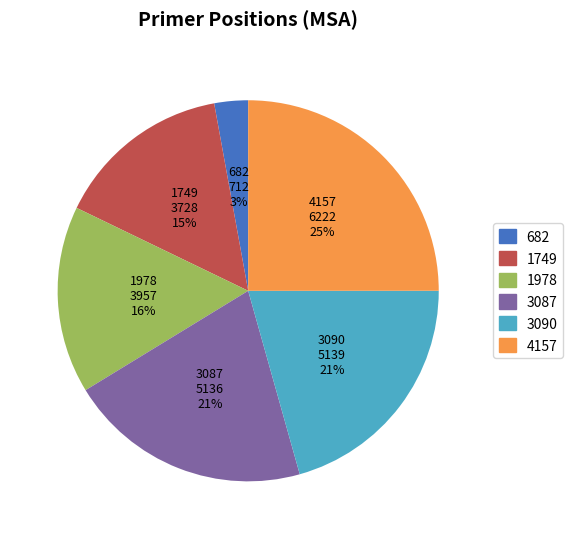

What is the largest slice in the pie chart?

4157